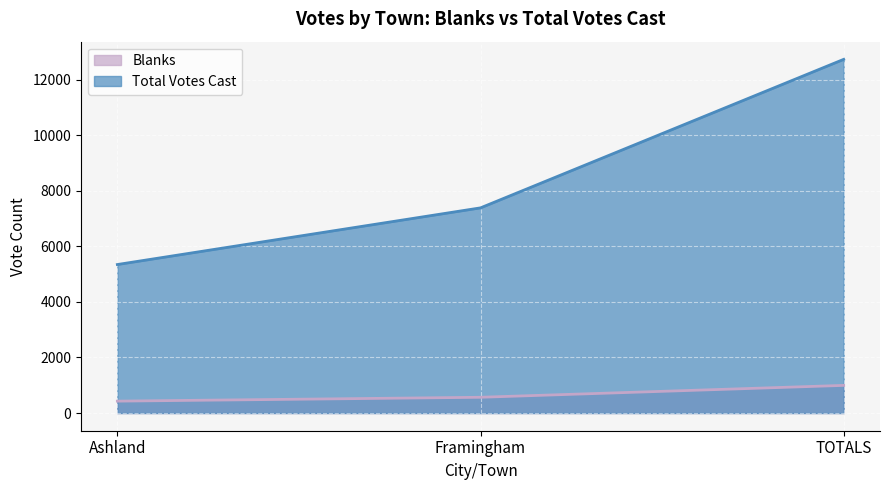

What value does the Total Votes Cast series have at Framingham, to the nearest 10?

7380